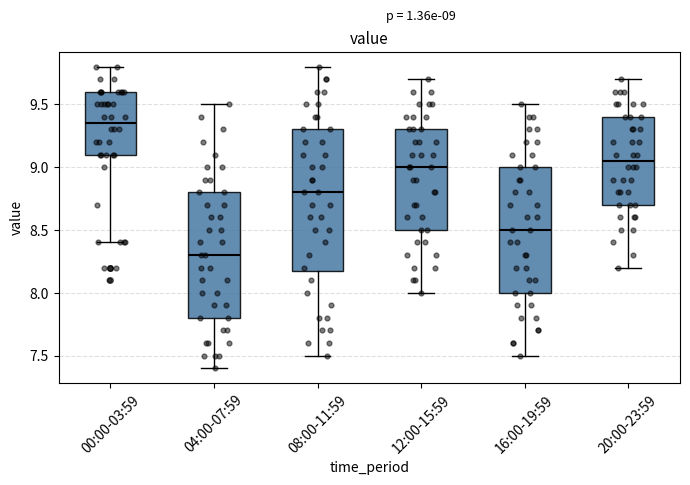

Which box has the lowest median line?

04:00-07:59